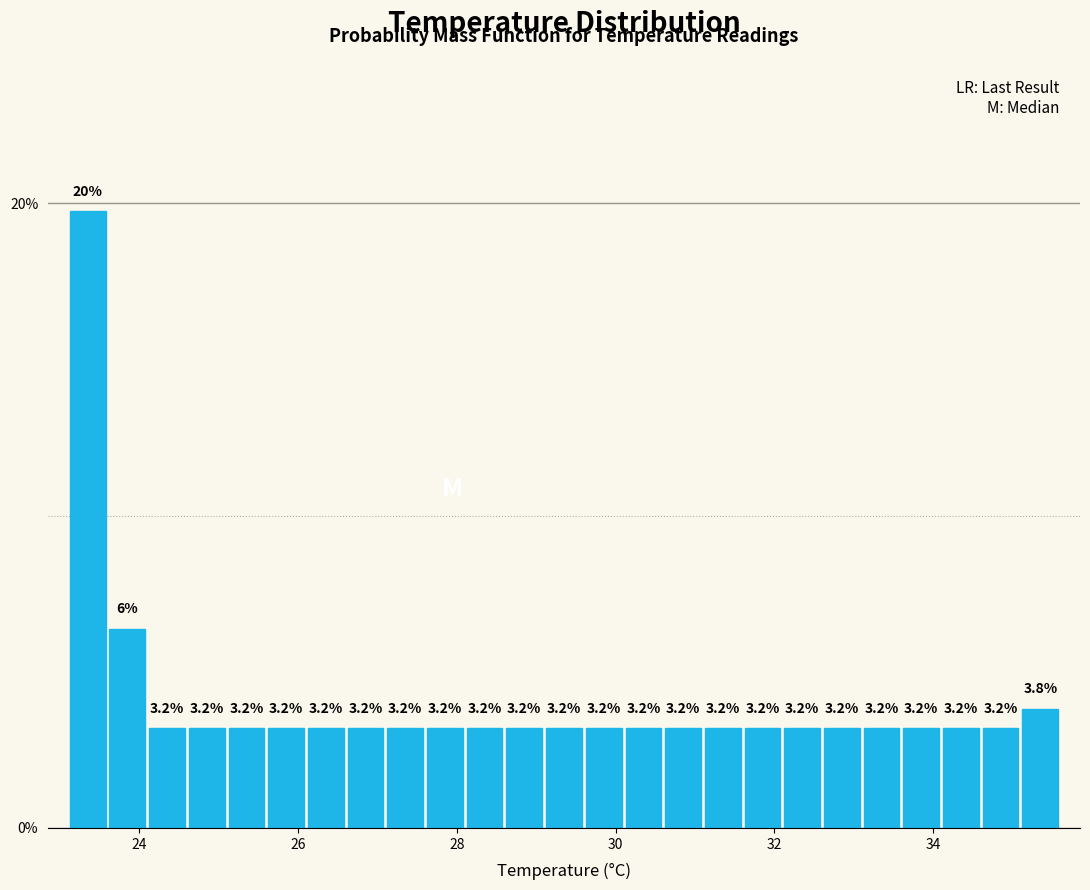

Read against the x-axis, roughly where is the centre of the tallest bar?

23.4